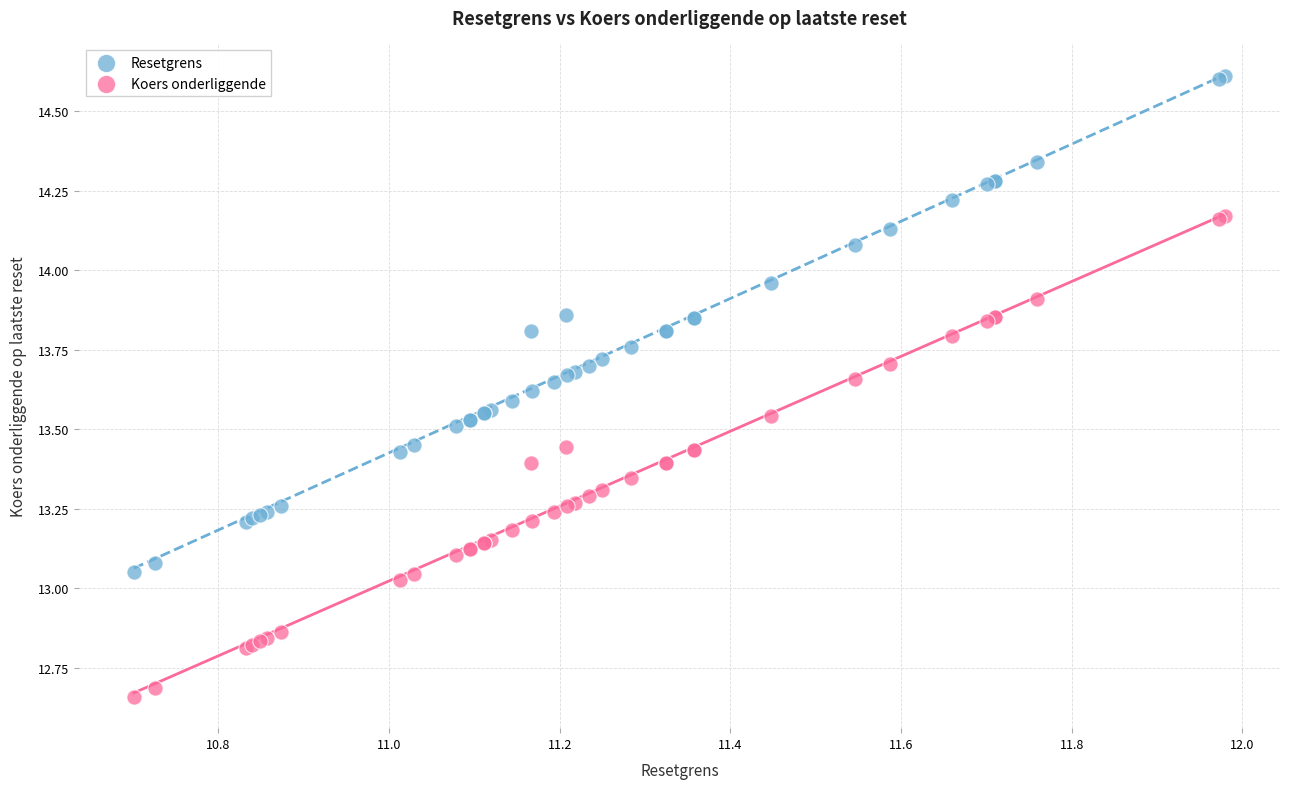

Which series reaches the minimum Y coordinate?

Koers onderliggende